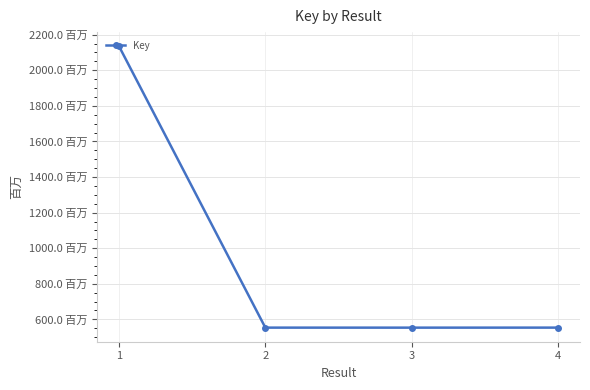

What is the sum of the values at 1 and 4?

2688.9